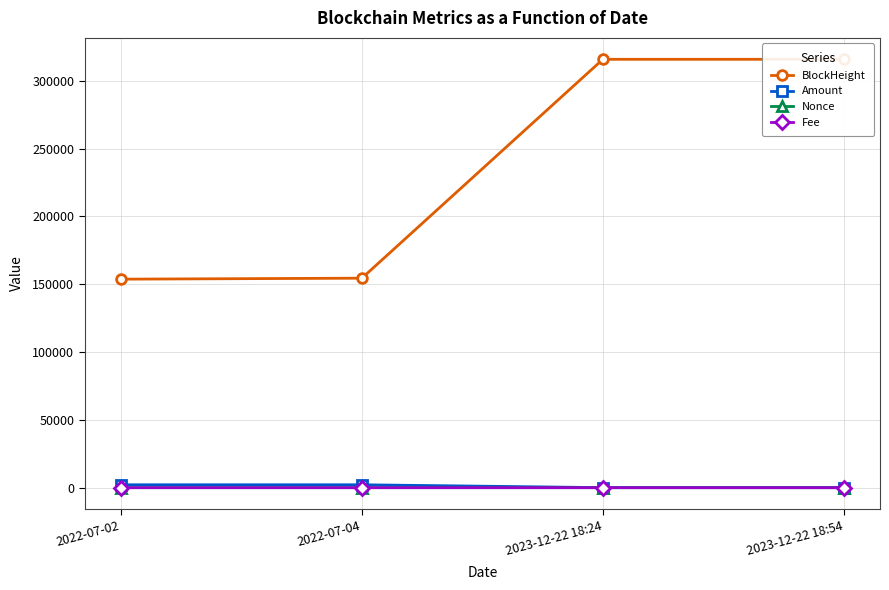

Is it true that Fee equals 0.1 at 2023-12-22 18:54?

True